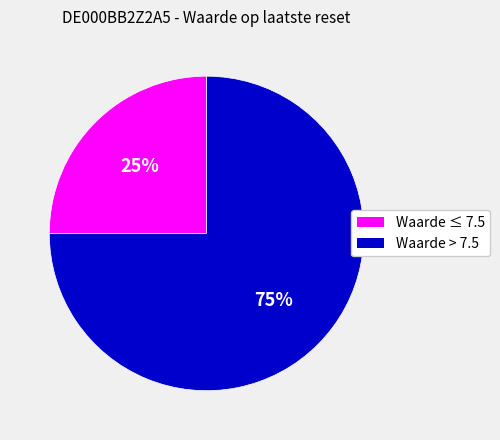

Combined, do Waarde ≤ 7.5 and Waarde > 7.5 account for over 50%?

Yes